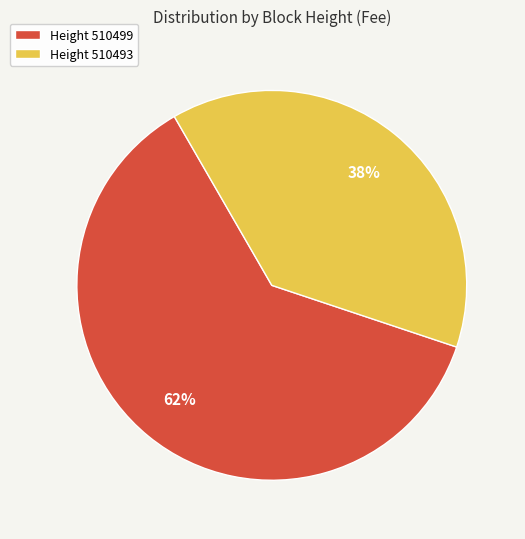

How many segments does this pie chart have?

2